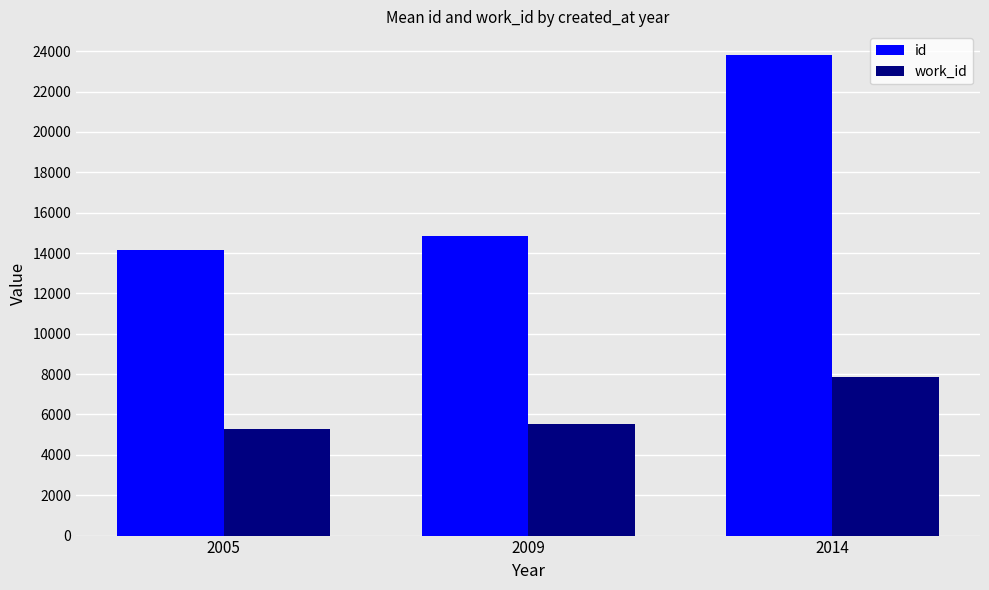

What is the greatest value displayed?

23794.0